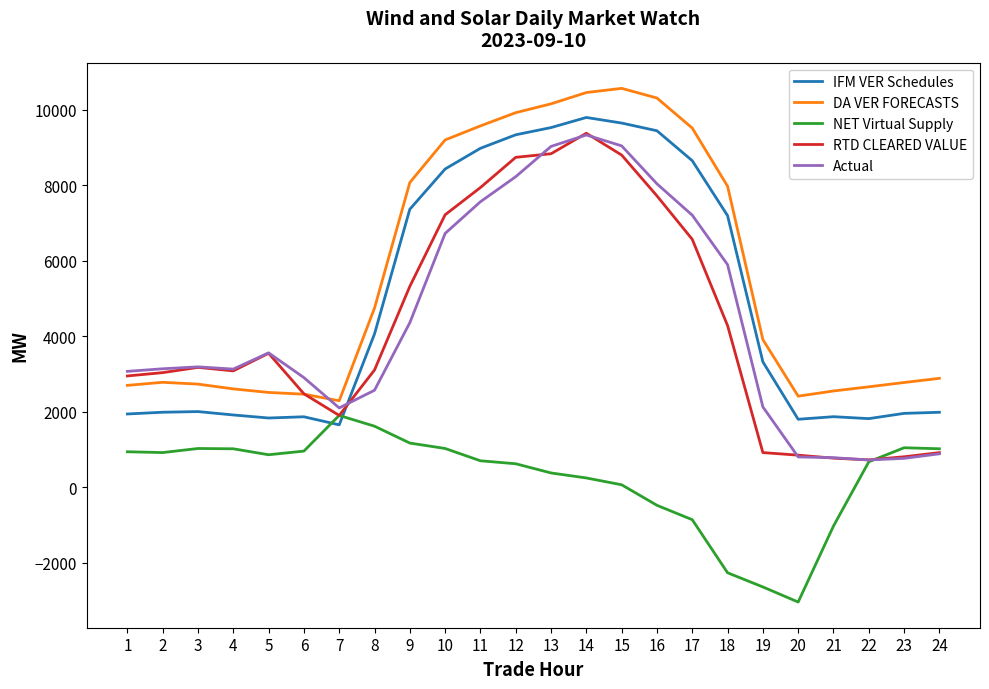

What is the spread (max minus min) of values at 3?

2163.1